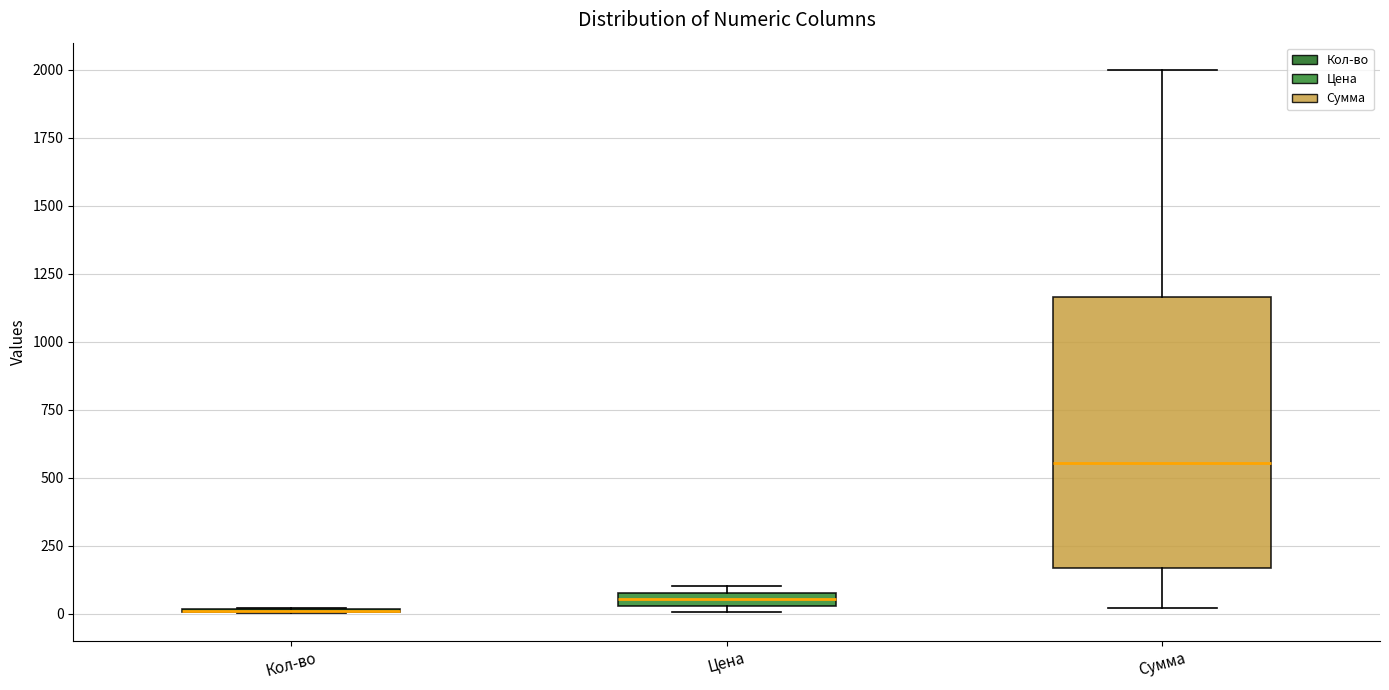

Which box is the tallest, from its lower edge to its upper edge?

Сумма